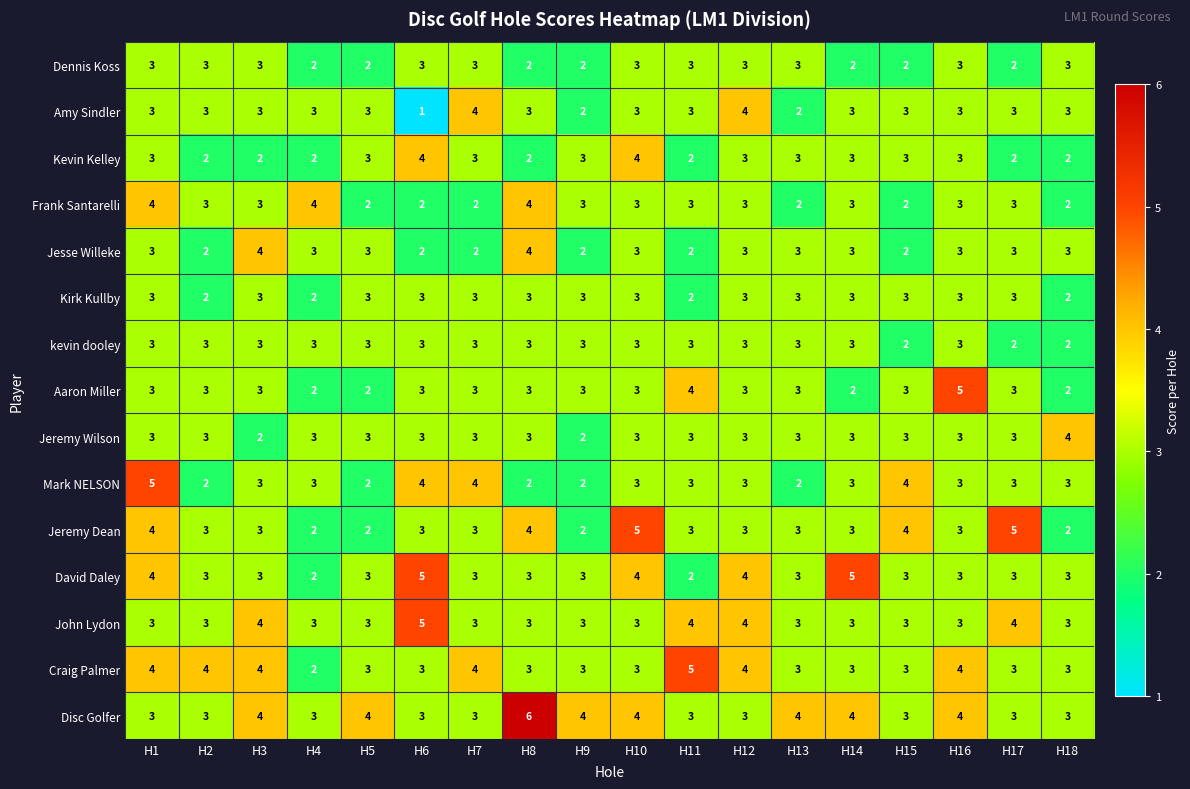

What is the greatest value displayed?

6